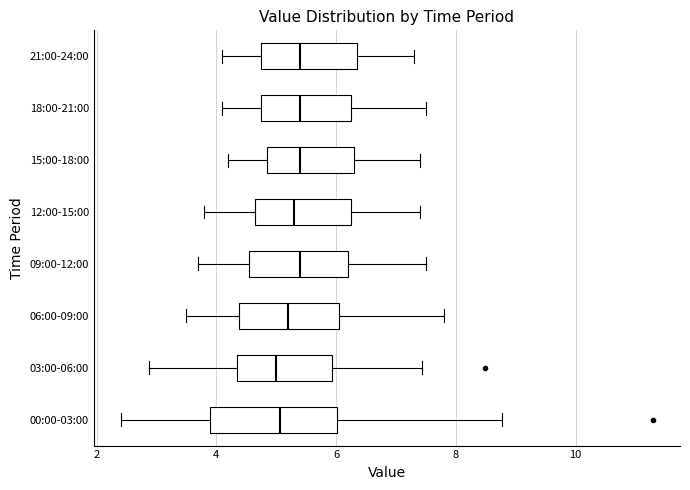

Reading bottom to top, read every box against the x-axis: the position of its median line, the range the box covers, and the ends of its whiskers. The values are not printed on the chart, so give them approximately, as read against the axis.

00:00-03:00: median 5.0, box 3.8 to 6.0, whiskers 2.4 to 8.8
03:00-06:00: median 5.0, box 4.4 to 6.0, whiskers 2.8 to 7.4
06:00-09:00: median 5.2, box 4.4 to 6.0, whiskers 3.6 to 7.8
09:00-12:00: median 5.4, box 4.6 to 6.2, whiskers 3.8 to 7.6
12:00-15:00: median 5.4, box 4.6 to 6.2, whiskers 3.8 to 7.4
15:00-18:00: median 5.4, box 4.8 to 6.4, whiskers 4.2 to 7.4
18:00-21:00: median 5.4, box 4.8 to 6.2, whiskers 4.2 to 7.6
21:00-24:00: median 5.4, box 4.8 to 6.4, whiskers 4.2 to 7.4